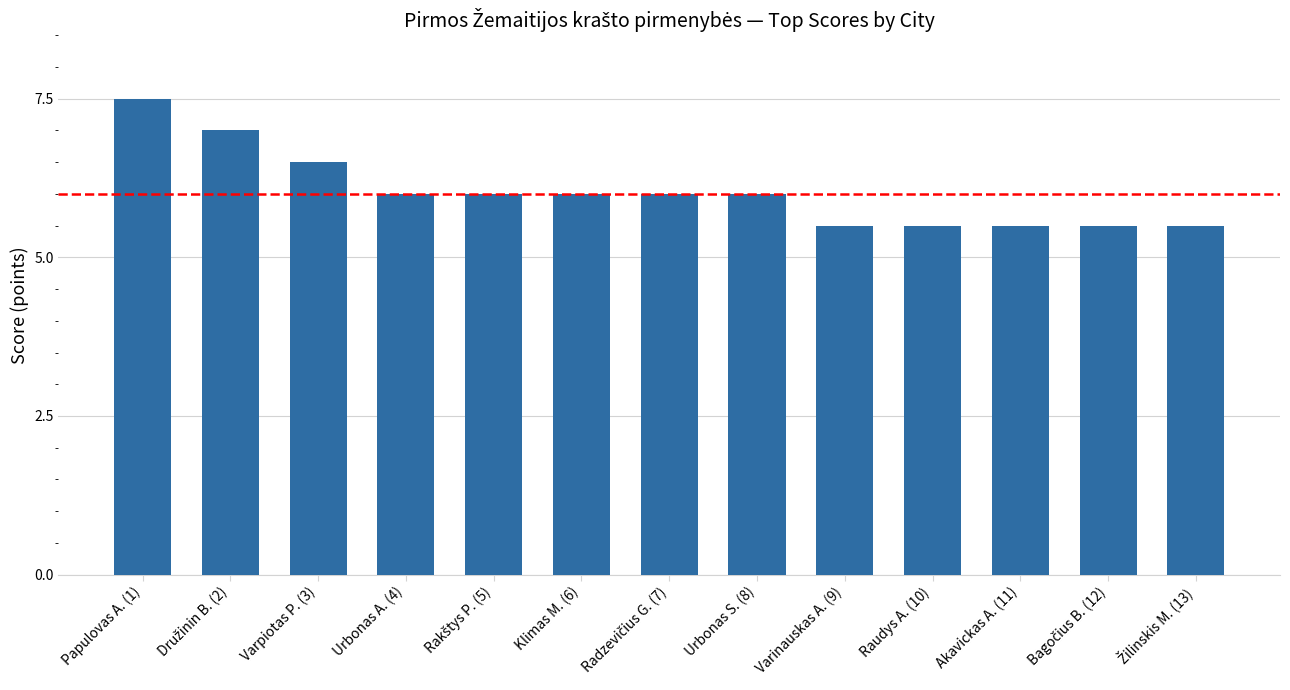

What is the value of the 4th bar from the left?

6.0